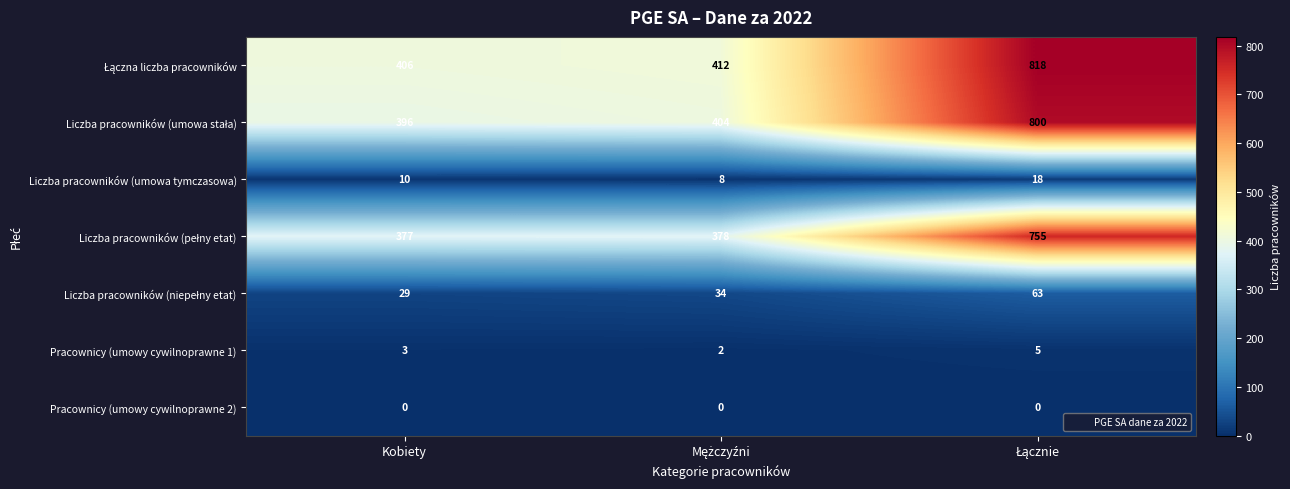

How many series are shown in this chart?

7